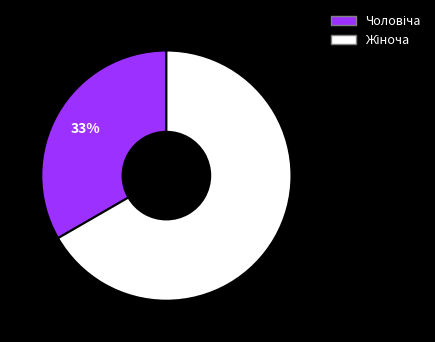

Does any single category account for the majority?

Yes